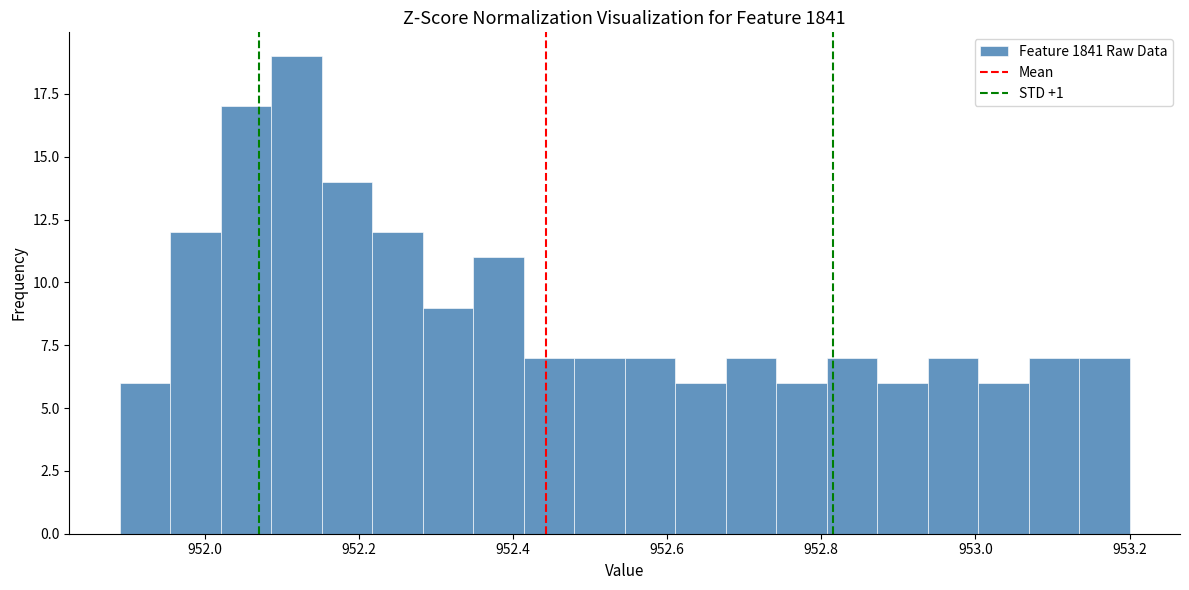

Read against the x-axis, roughly where is the centre of the tallest bar?

952.12